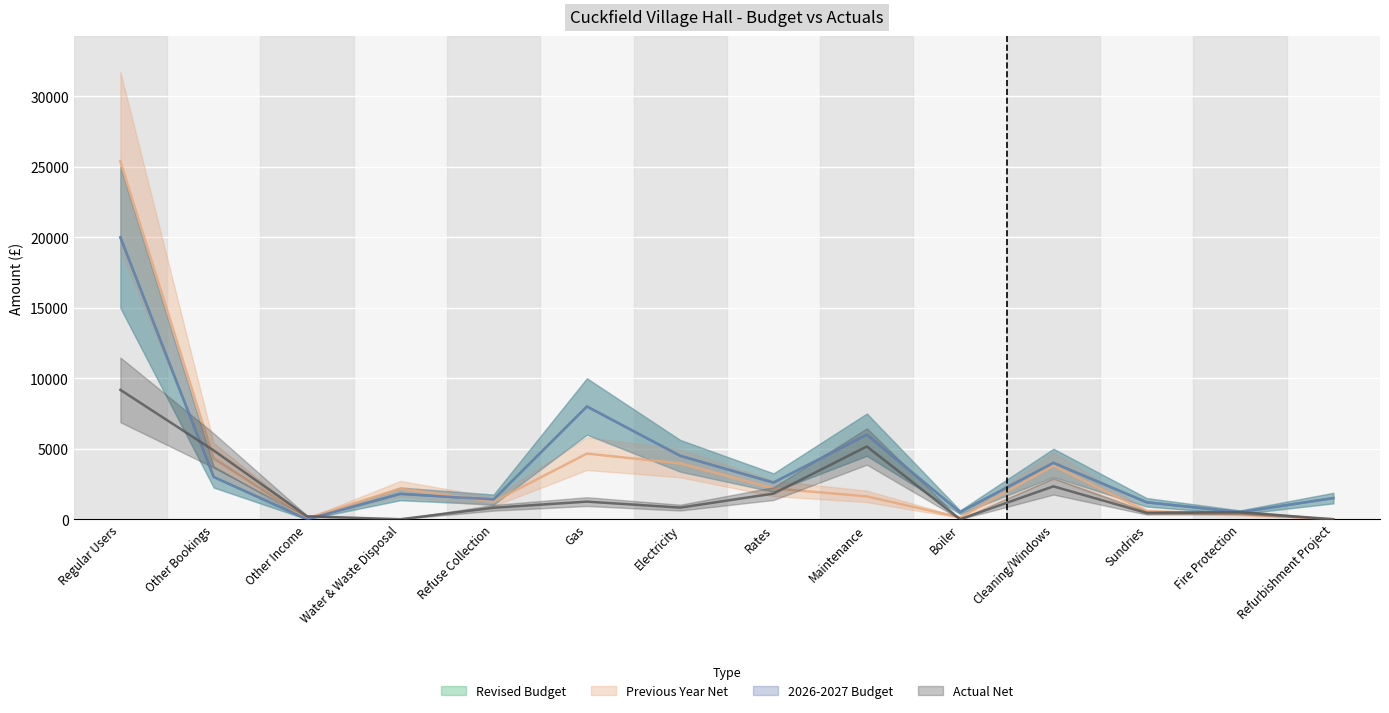

At which label is Actual Net closest to 4590?

Other Bookings